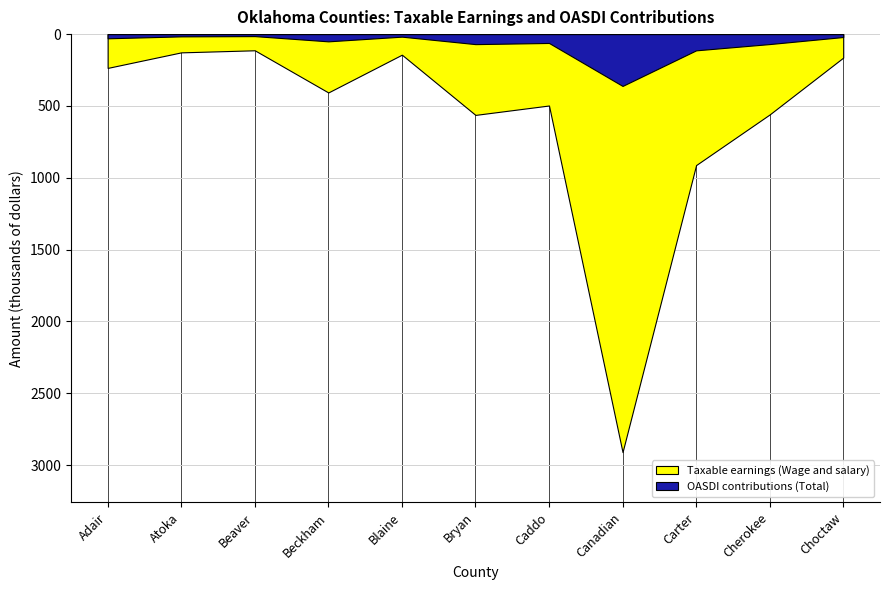

What position from the right is Blaine?

7